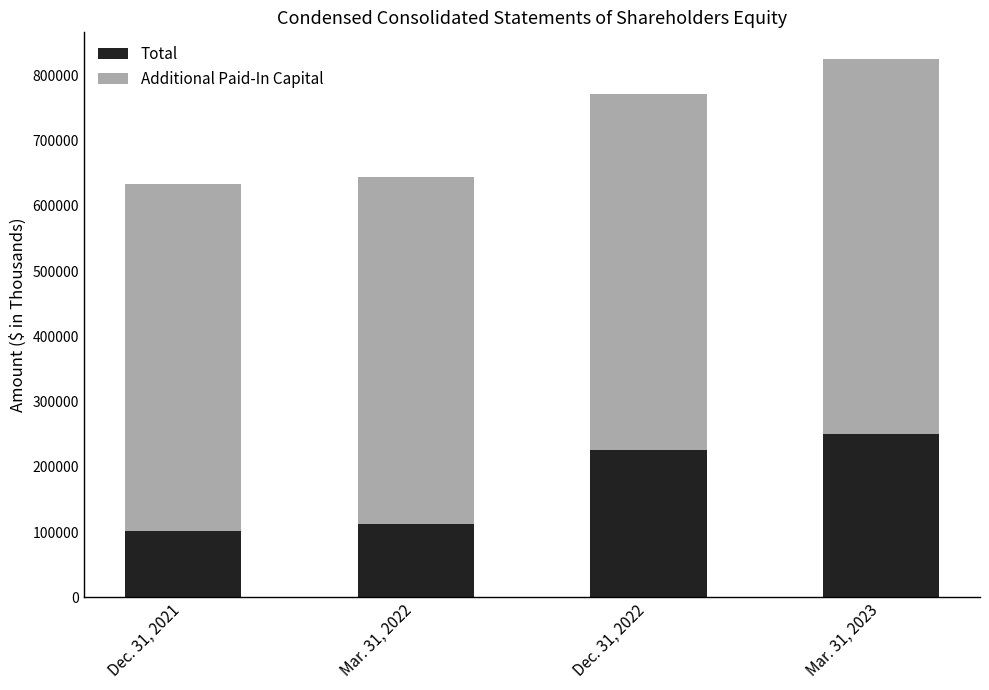

List the labels in order of Total value, smallest first.

Dec. 31, 2021, Mar. 31, 2022, Dec. 31, 2022, Mar. 31, 2023